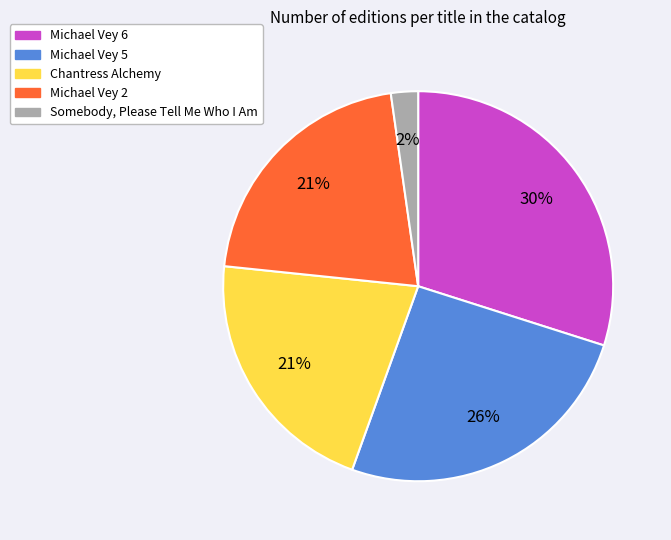

To the nearest percent, what portion does Michael Vey 2 represent?

21%